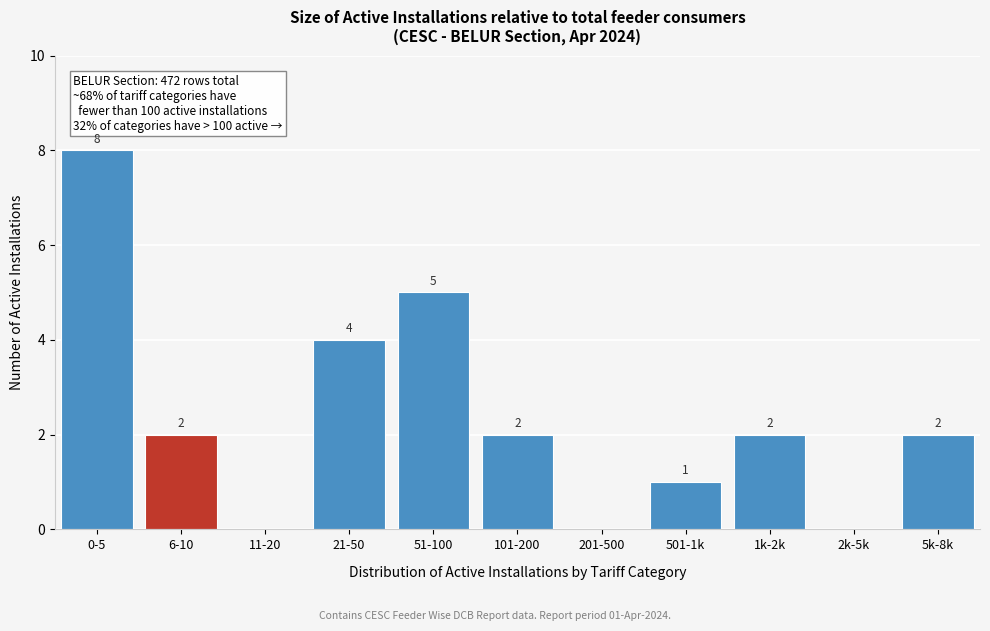

Reading right to left, extract all data points from this chart.

5k-8k=2	2k-5k=0	1k-2k=2	501-1k=1	201-500=0	101-200=2	51-100=5	21-50=4	11-20=0	6-10=2	0-5=8